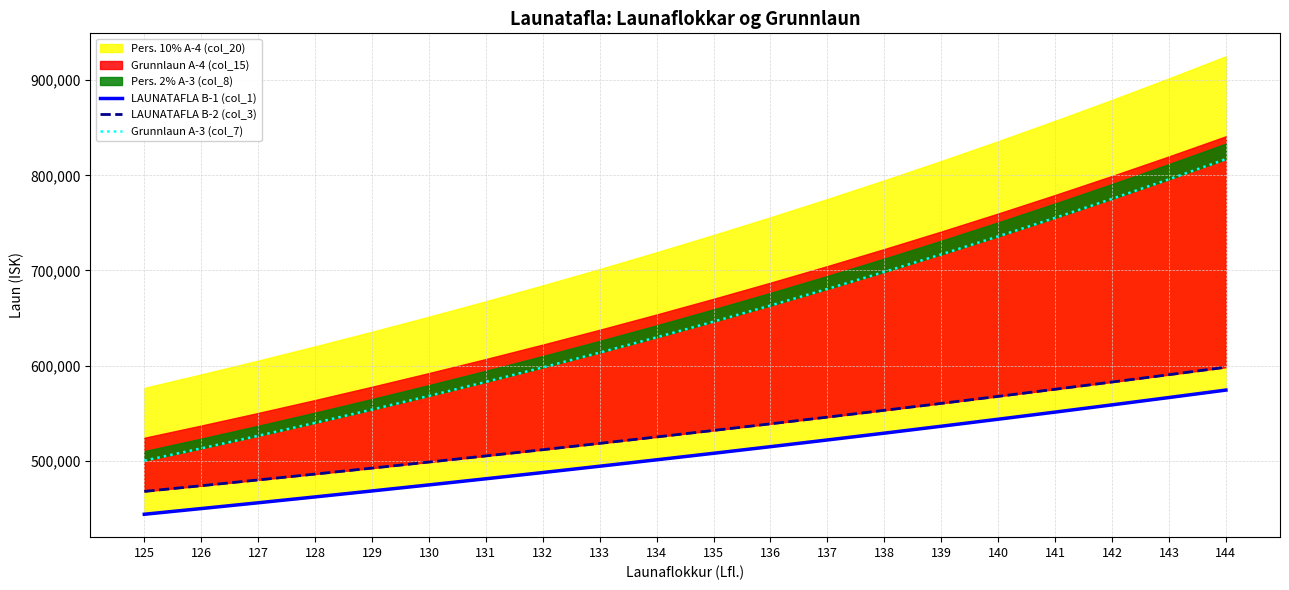

How many lines are shown in the chart?

3